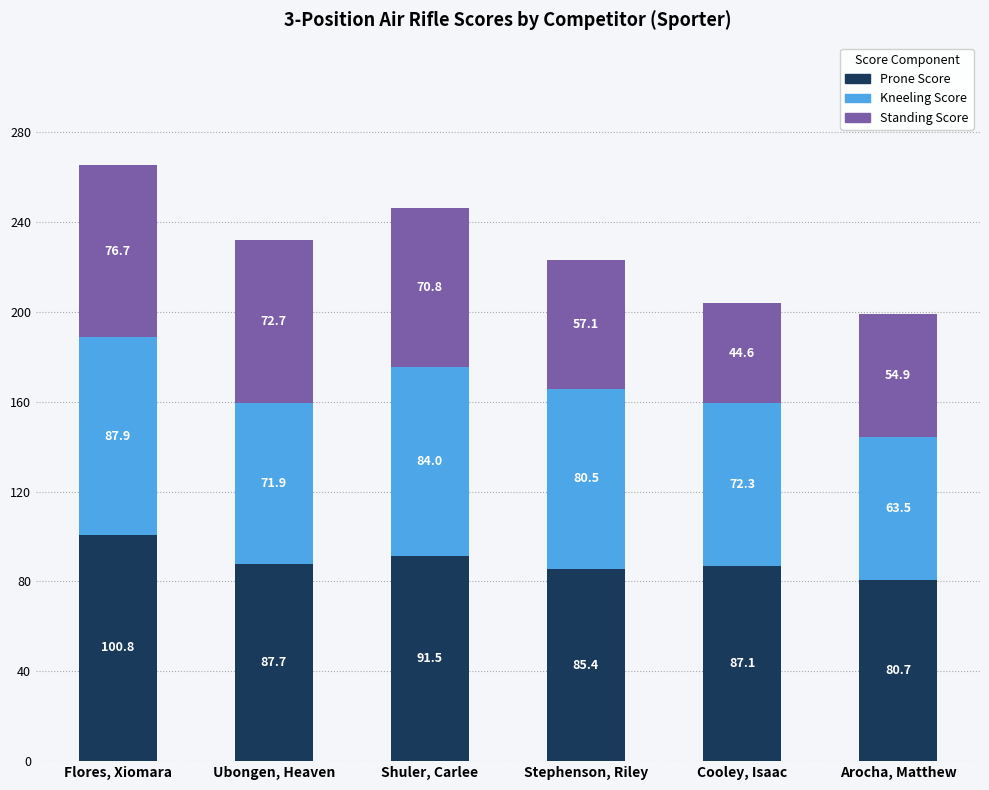

At which label does Prone Score reach its peak?

Flores, Xiomara